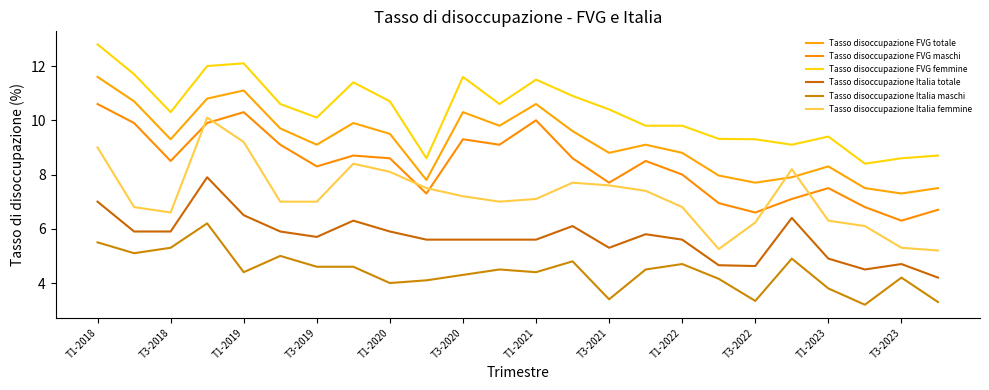

Rank the series by their maximum value, from highest to lowest.

Tasso disoccupazione FVG femmine, Tasso disoccupazione FVG totale, Tasso disoccupazione FVG maschi, Tasso disoccupazione Italia femmine, Tasso disoccupazione Italia totale, Tasso disoccupazione Italia maschi